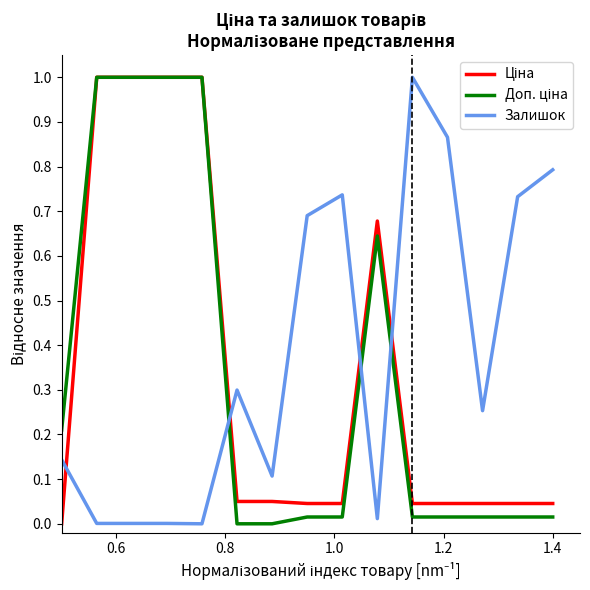

What is the greatest value displayed?

1.0